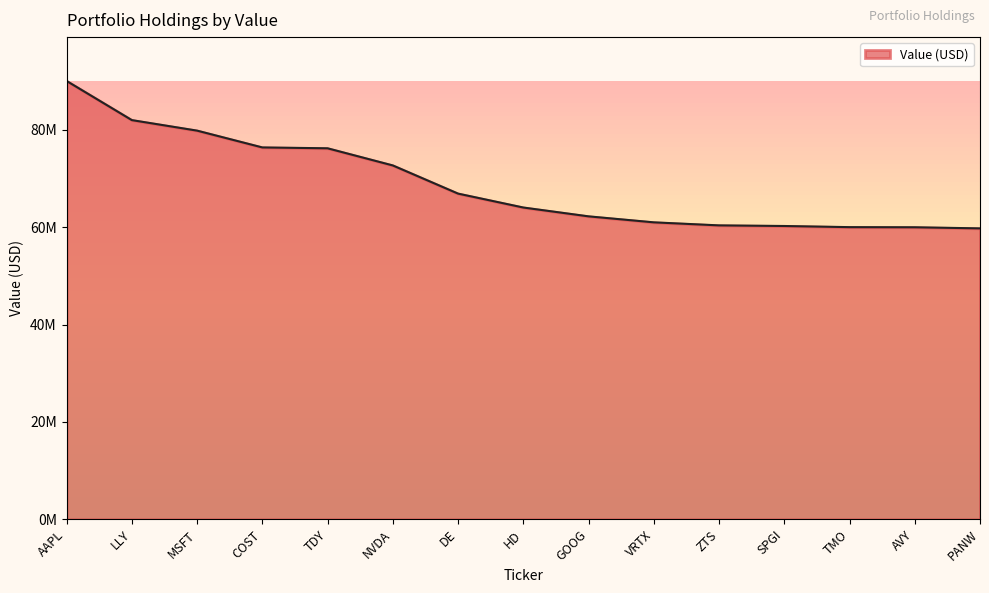

Approximately how many times larger is the value at HD compared to PANW?

1.1